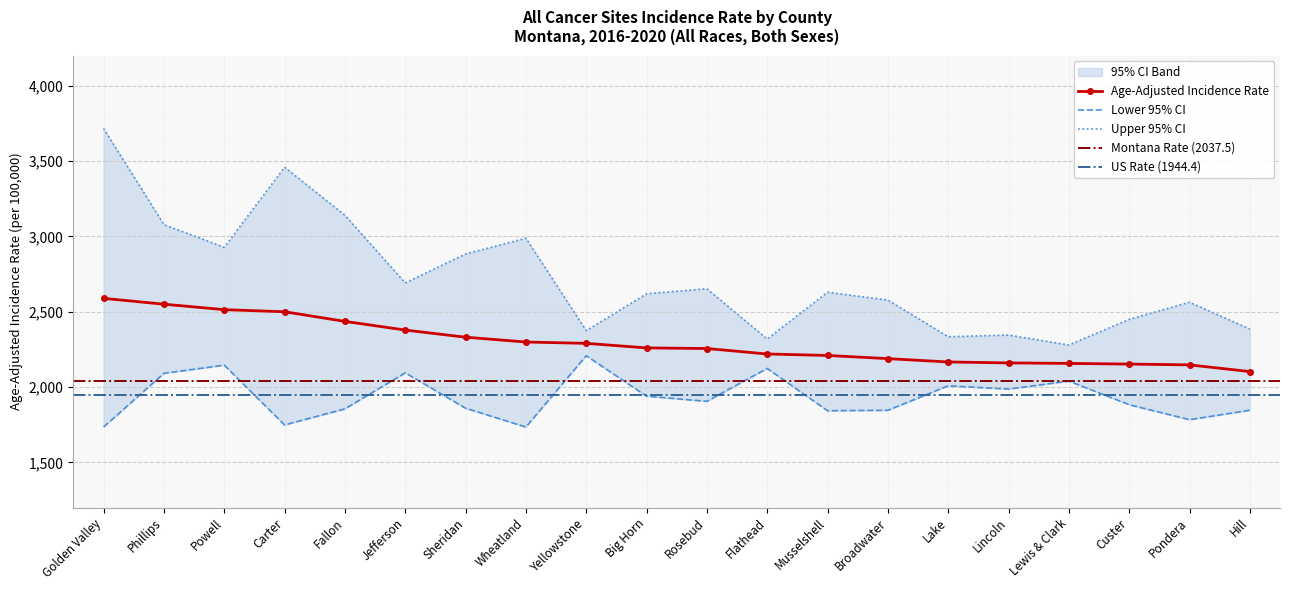

Between Phillips and Lake, which series saw the biggest shift?

Upper 95% CI